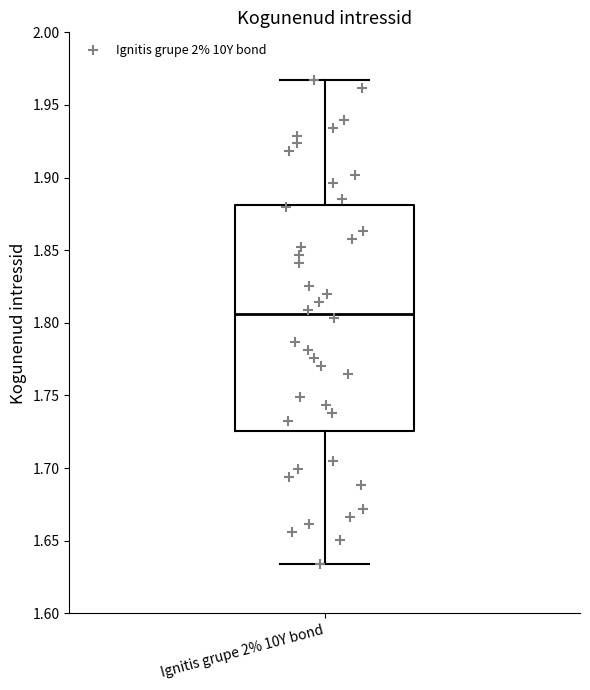

Read this box plot against the y-axis: the position of the median line, the range covered by the box, and the ends of both whiskers. The values are not printed on the chart, so give them approximately, as read against the axis.

median 1.805, box 1.725 to 1.880, whiskers 1.635 to 1.965